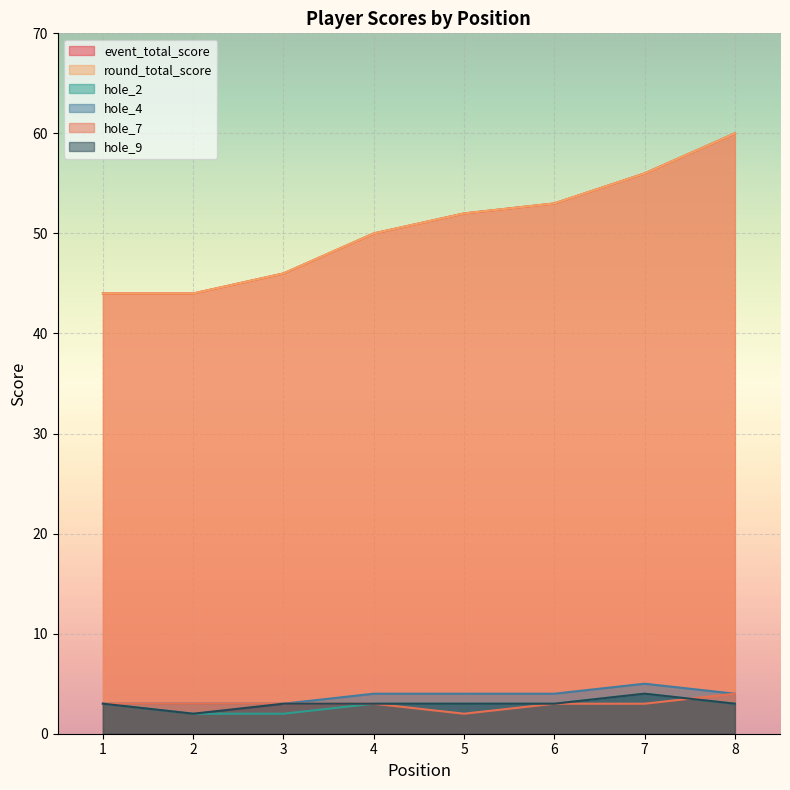

What is the value of the hole_4 point at the 6th from the left?

4